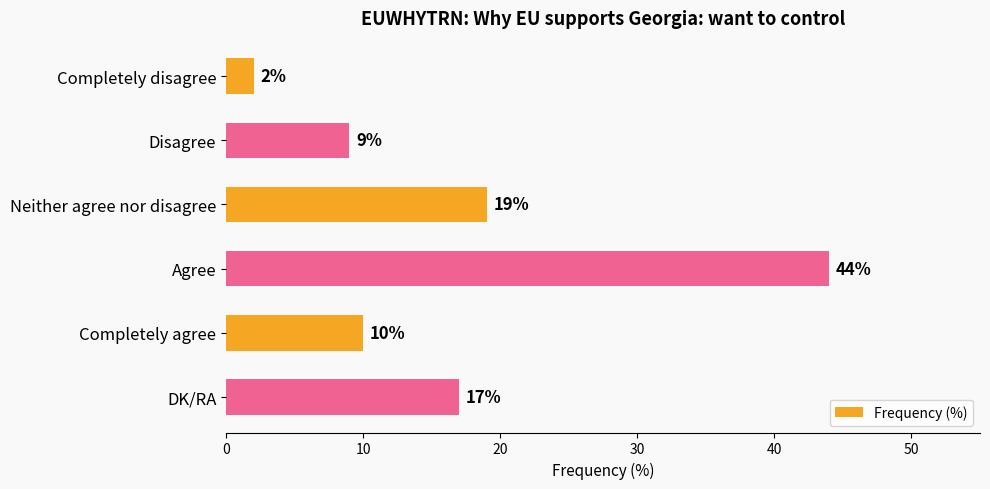

List the labels in order of value, largest first.

Agree, Neither agree nor disagree, DK/RA, Completely agree, Disagree, Completely disagree